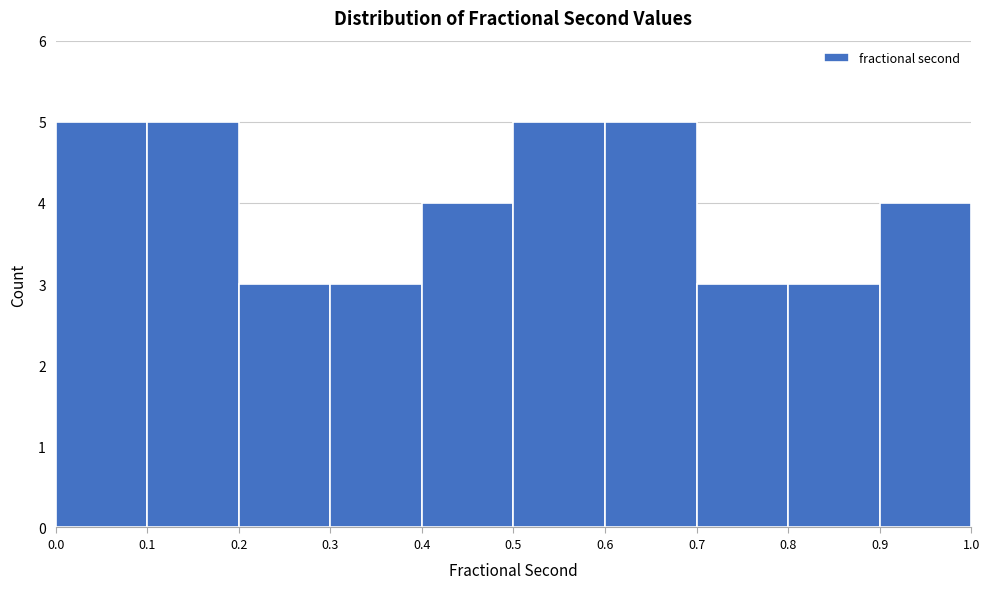

Reading left to right, transcribe this chart: for each bar, give the range it covers on the x-axis and its height. The values are not printed on the chart, so give them approximately, as read against the axis.

0.0 to 0.1: 5
0.1 to 0.2: 5
0.2 to 0.3: 3
0.3 to 0.4: 3
0.4 to 0.5: 4
0.5 to 0.6: 5
0.6 to 0.7: 5
0.7 to 0.8: 3
0.8 to 0.9: 3
0.9 to 1.0: 4